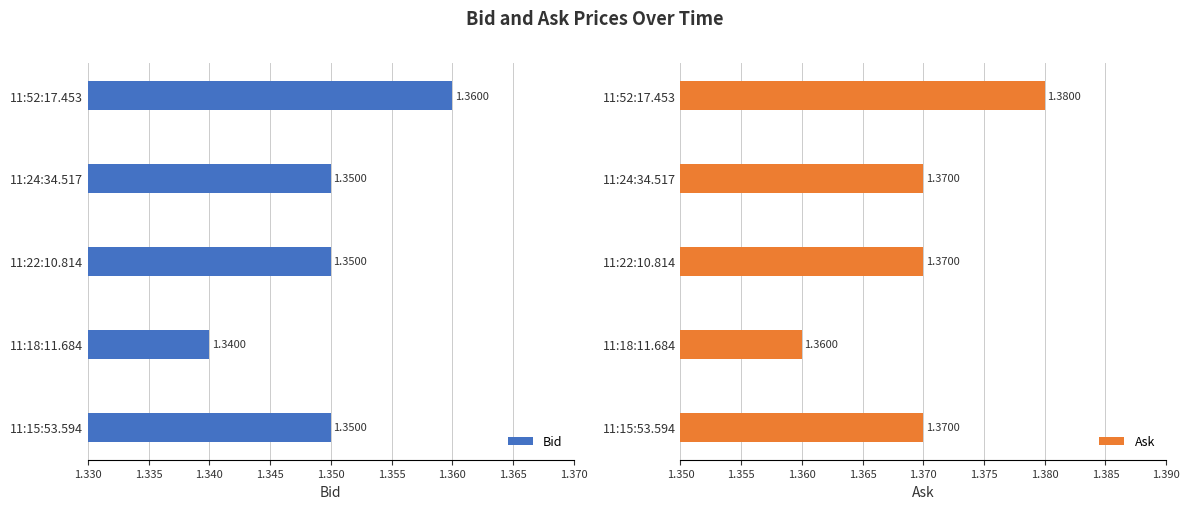

Count the Bid values in the range 1 to 2.

5